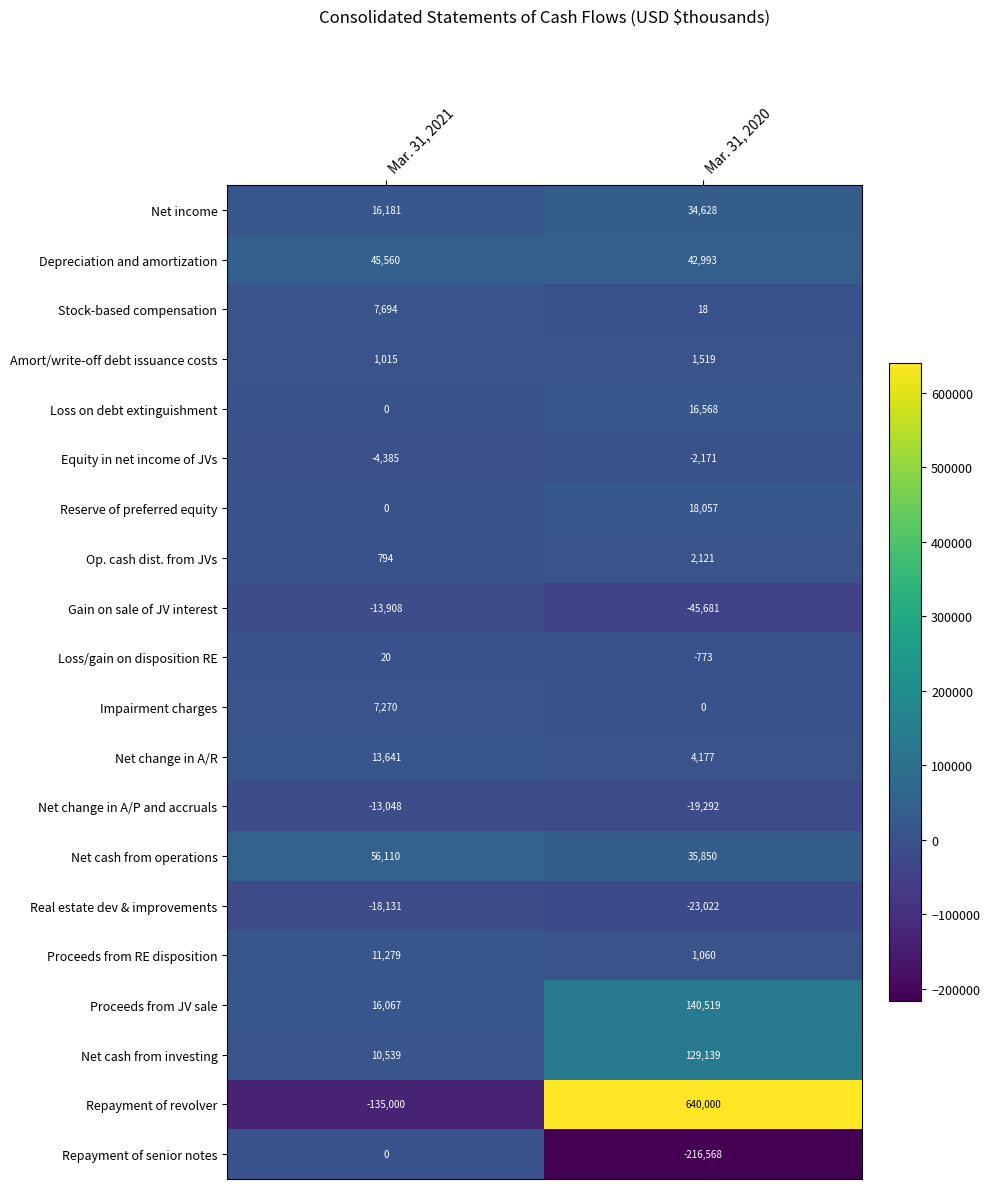

How many data points does each series have?

2